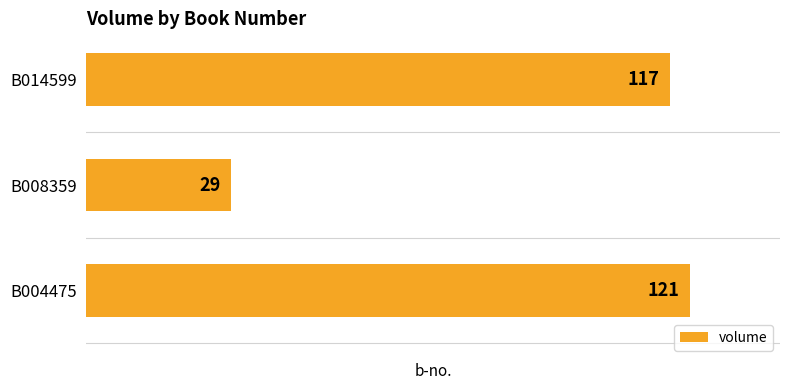

Reading top to bottom, what are all the values shown in this chart?

B014599=117	B008359=29	B004475=121